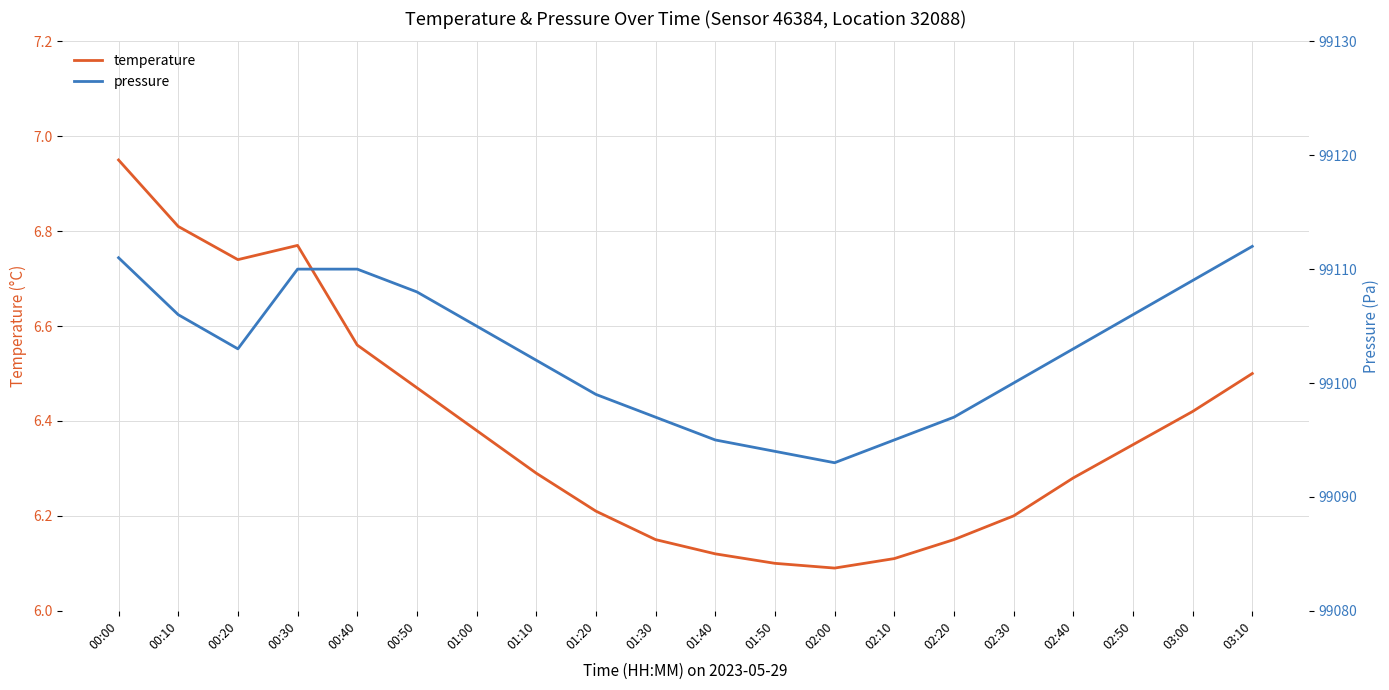

At how many categories does at least one series exceed 74883?

20